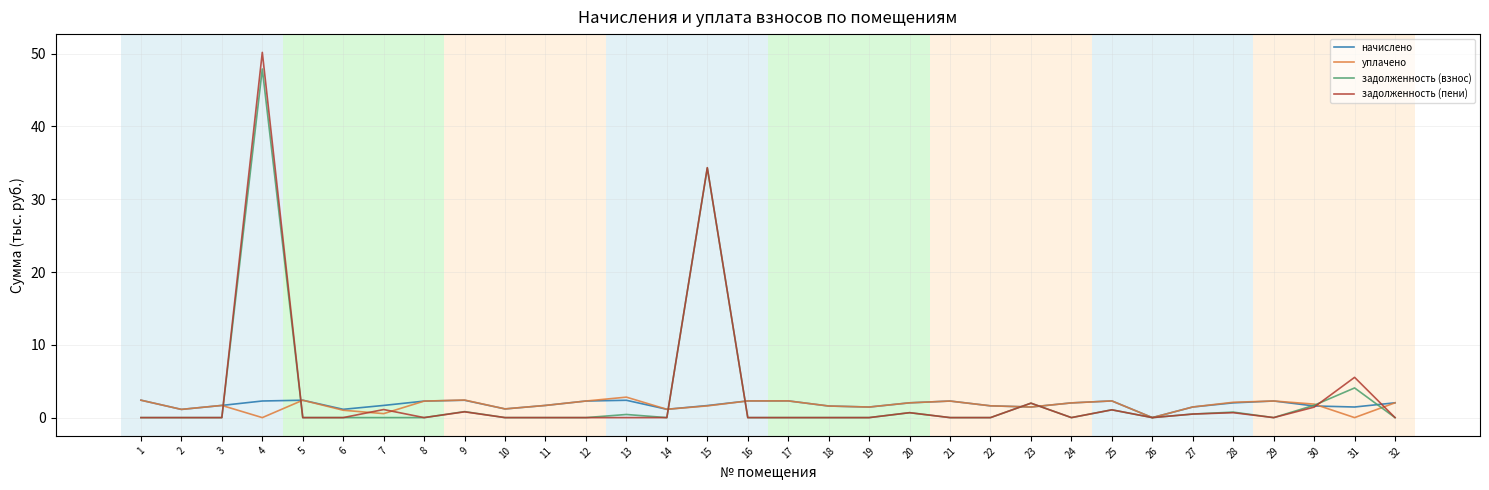

What is the total value across all series at 23?

6.9